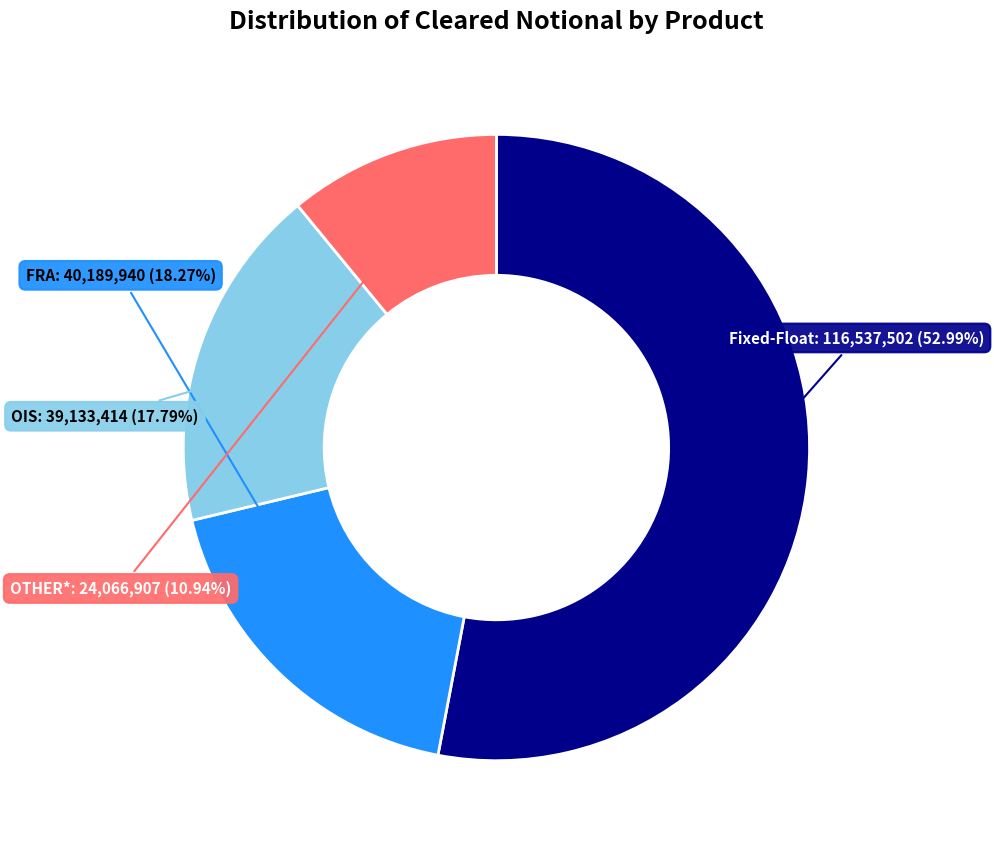

Which has a higher value, FRA or OTHER*?

FRA